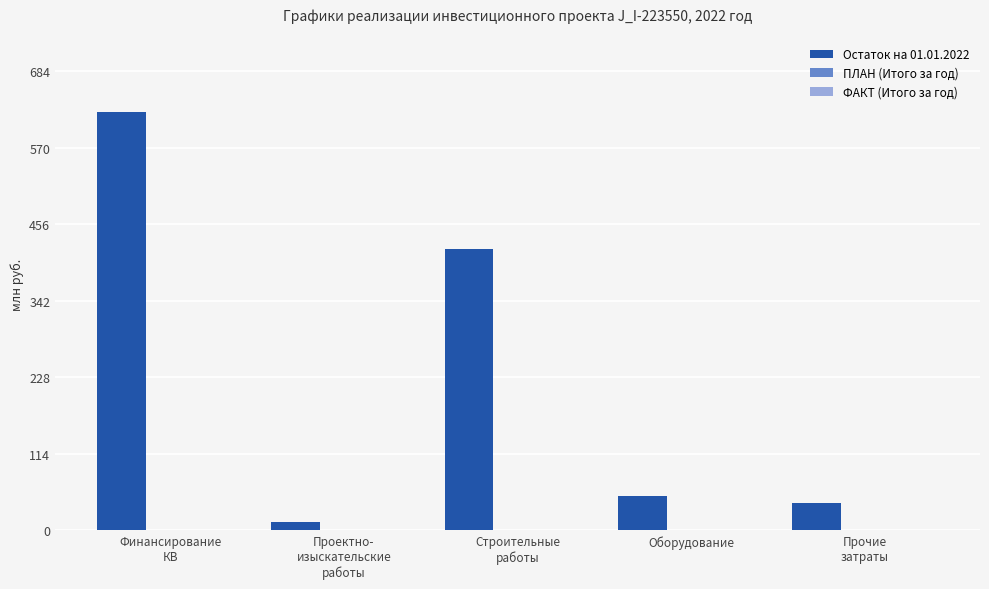

What is the average value?

229.1